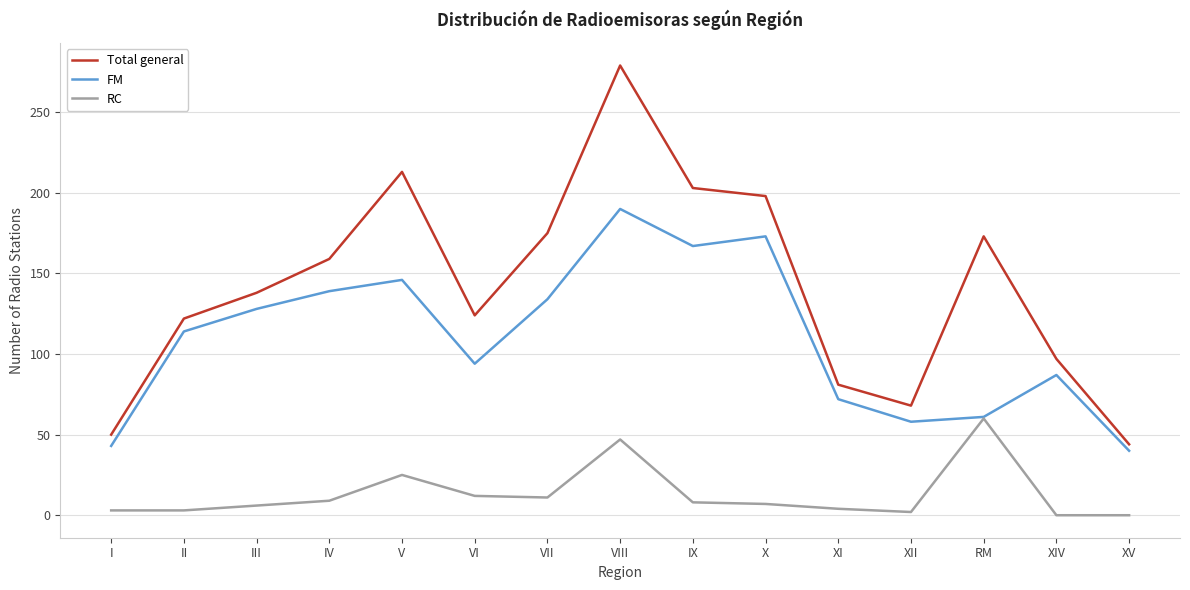

What is the sum of the FM values at IX and II?

281